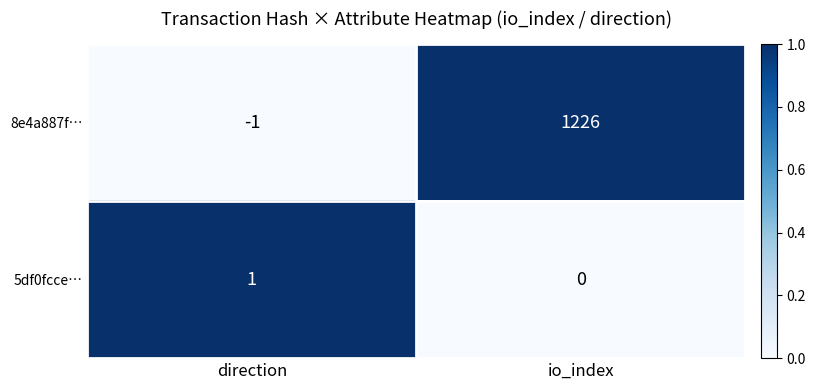

List the series in order of their peak value, highest first.

8e4a887f…, 5df0fcce…